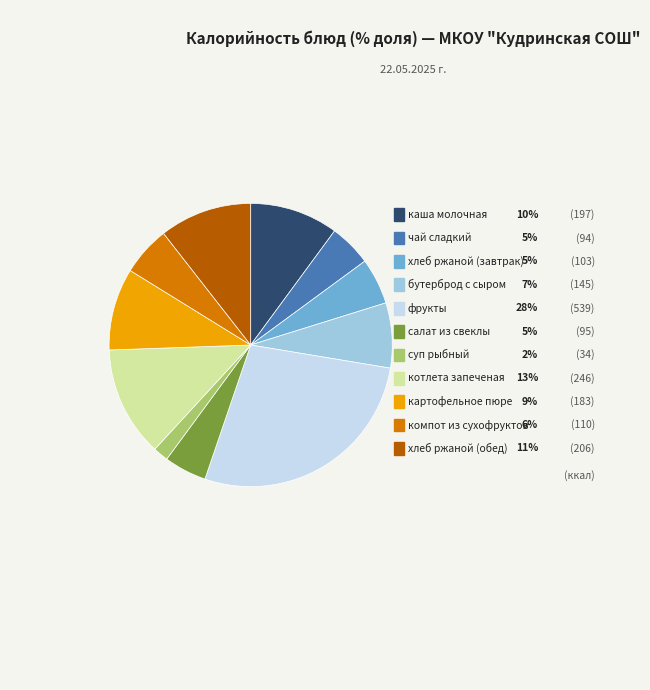

What is the change in value from каша молочная to хлеб ржаной (обед)?

+9.0